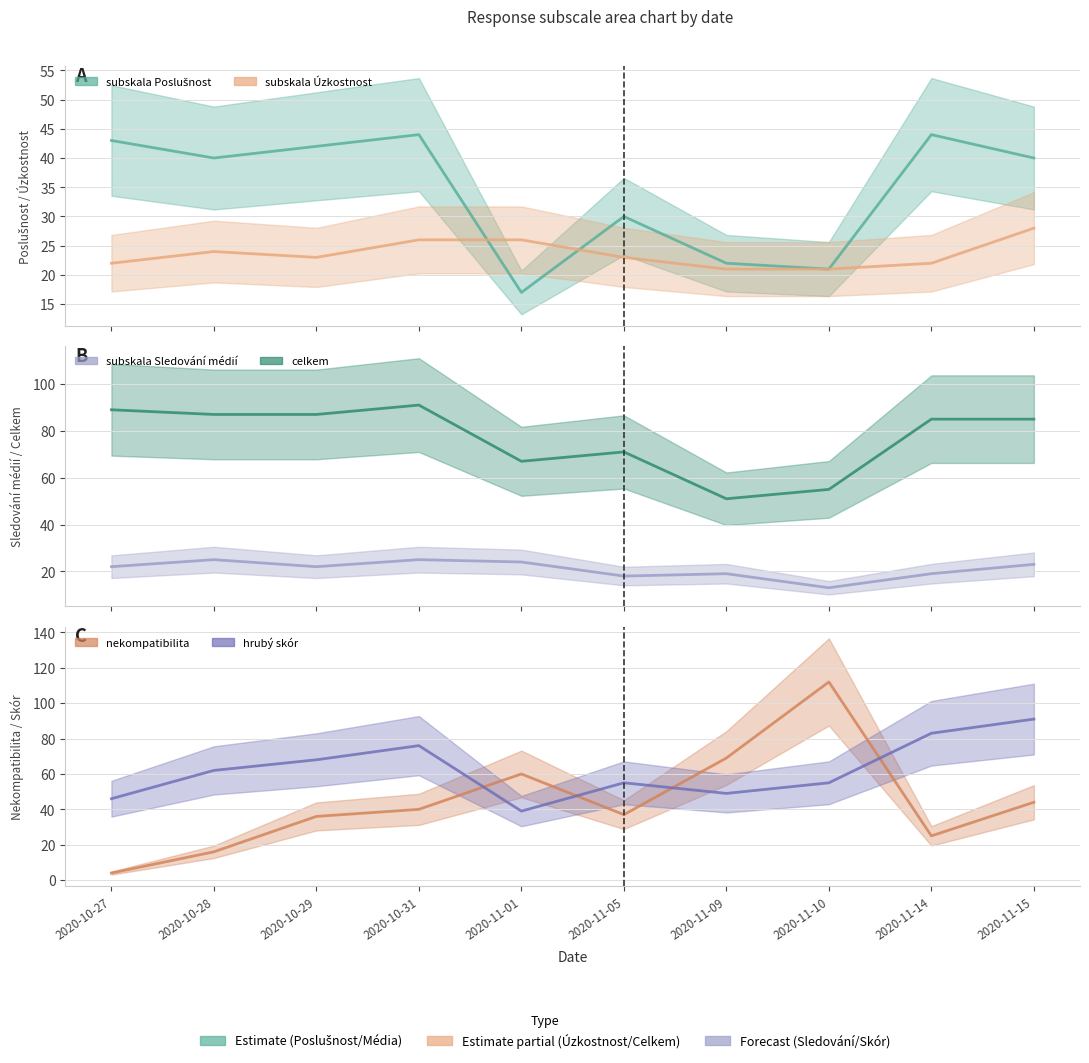

At 2020-11-09, list the series in order from smallest to largest.

subskala Sledování médií, subskala Úzkostnost, subskala Poslušnost, hrubý skór, celkem, nekompatibilita